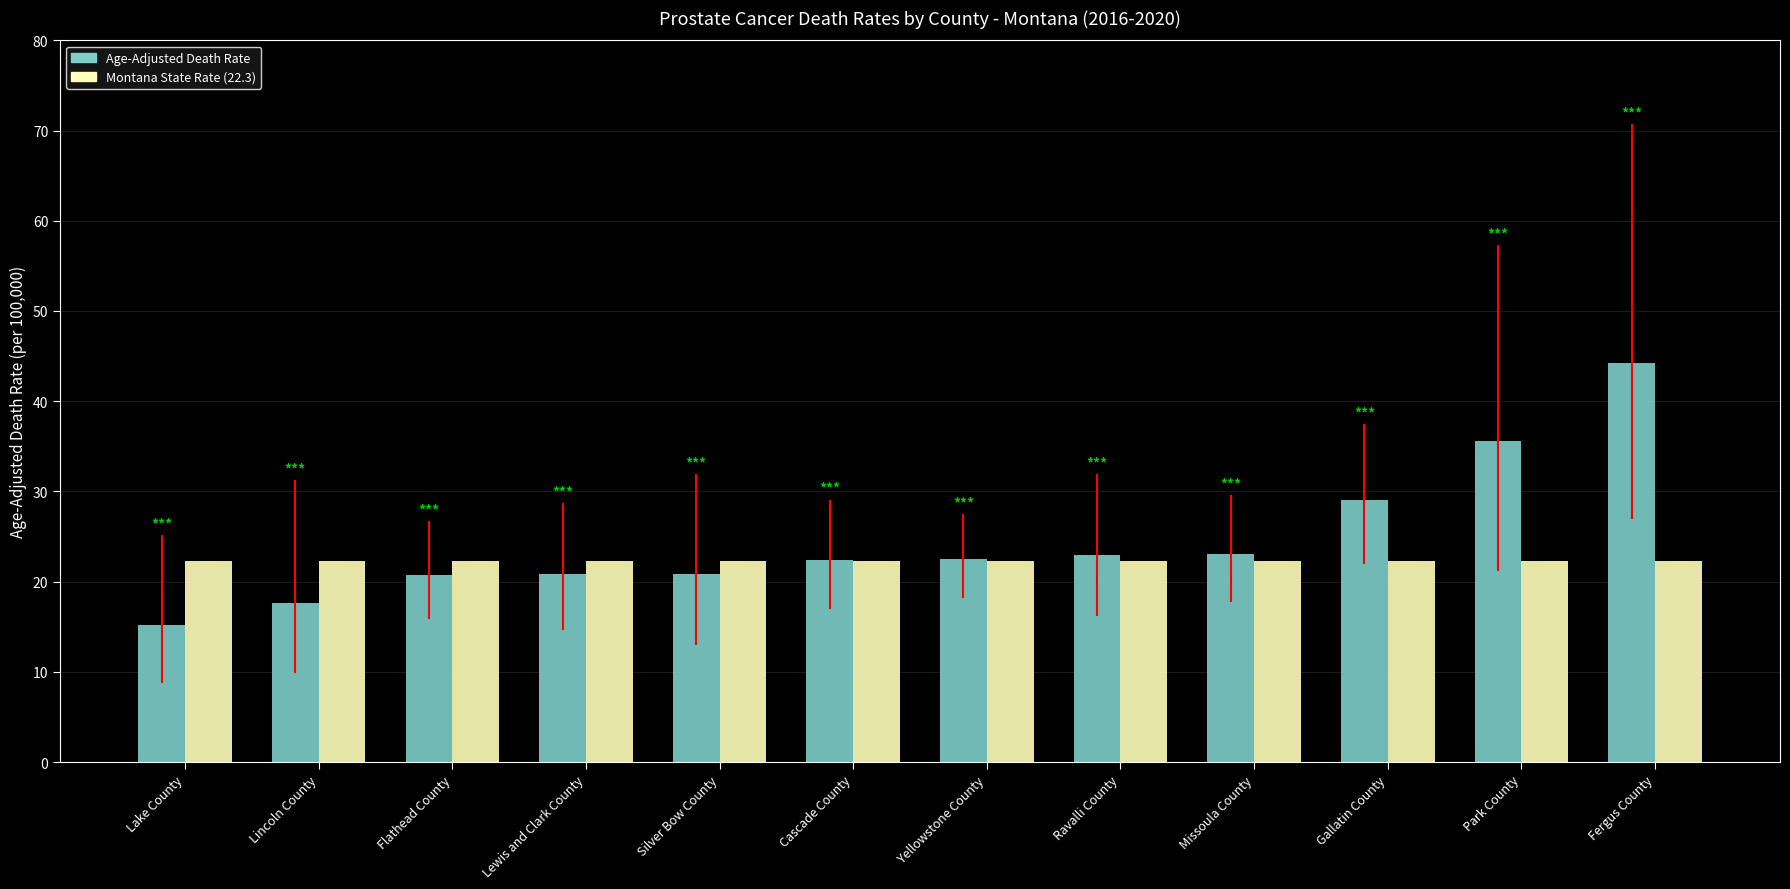

At Park County, list the series in order from largest to smallest.

Age-Adjusted Death Rate, Montana State Rate (22.3)